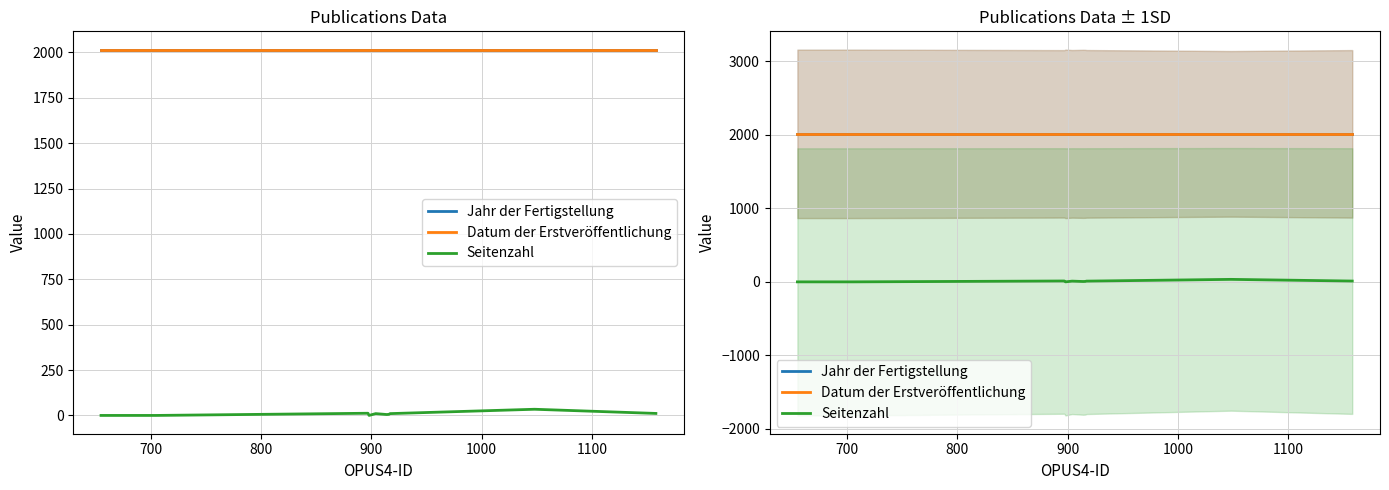

Which series has the largest range (max minus min)?

Seitenzahl